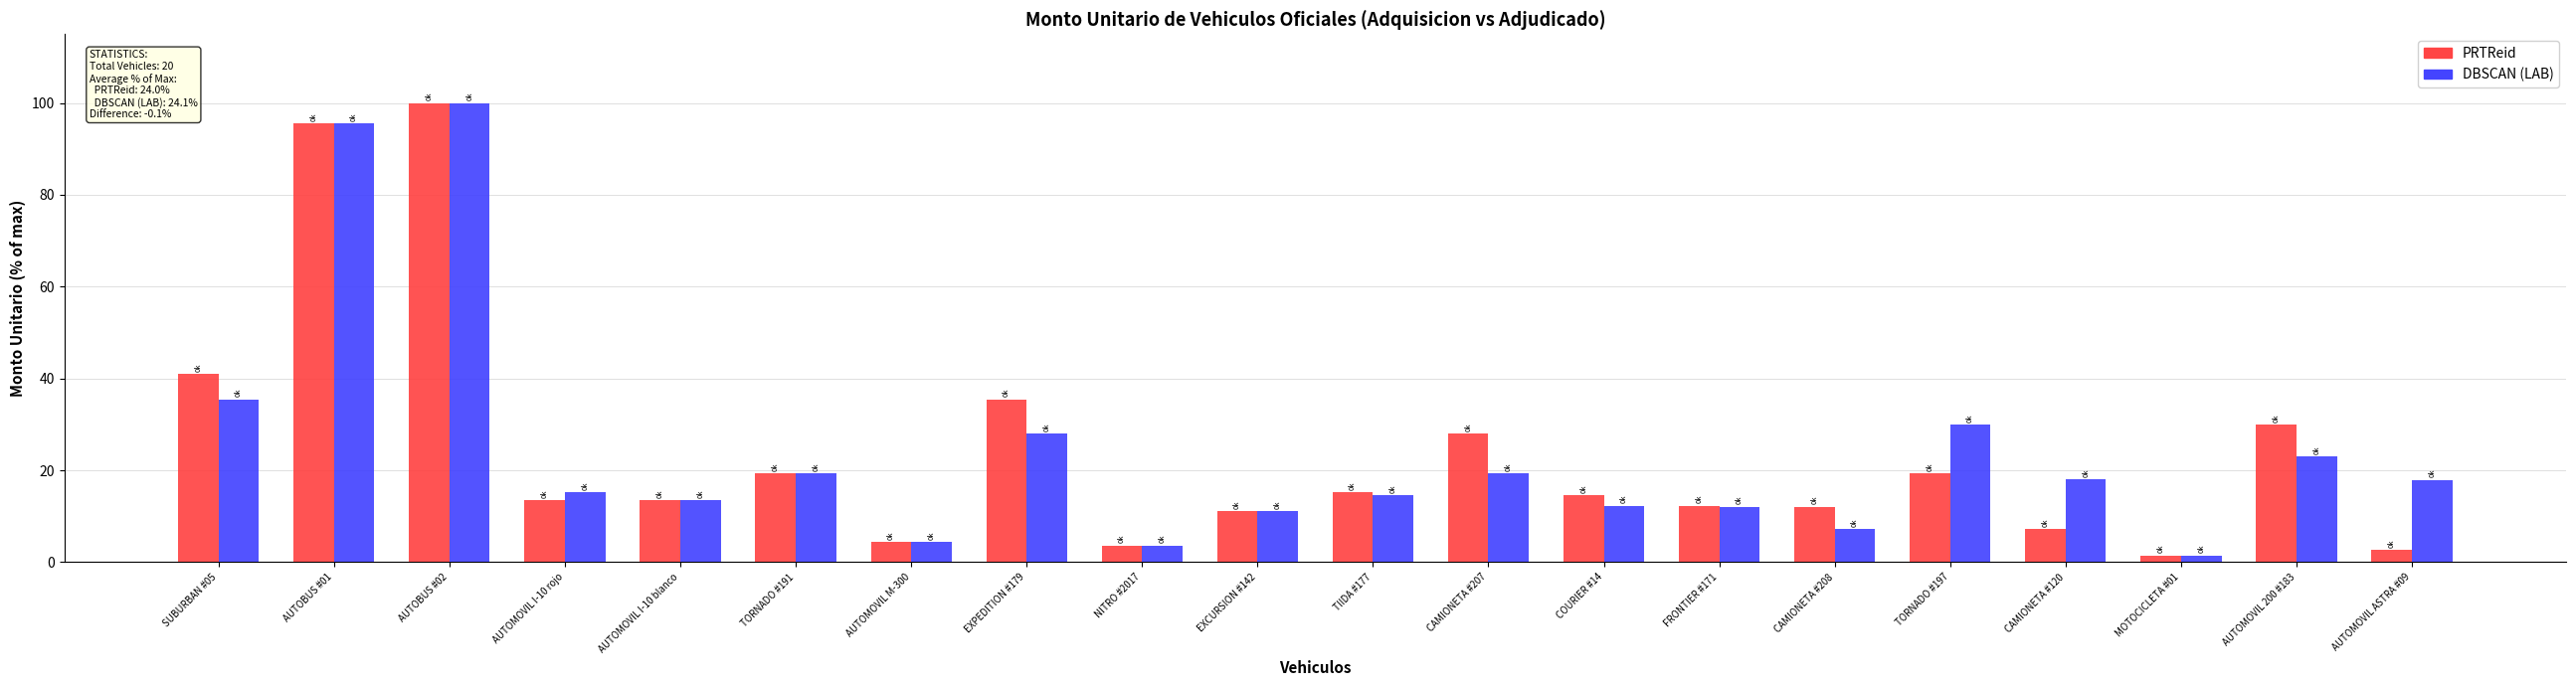

What is the difference between the maximum and minimum values in the PRTReid series?

98.6